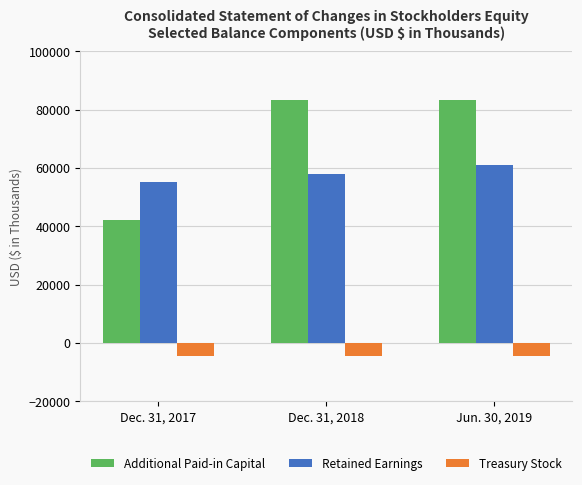

What is the sum of all Treasury Stock values?

-13310